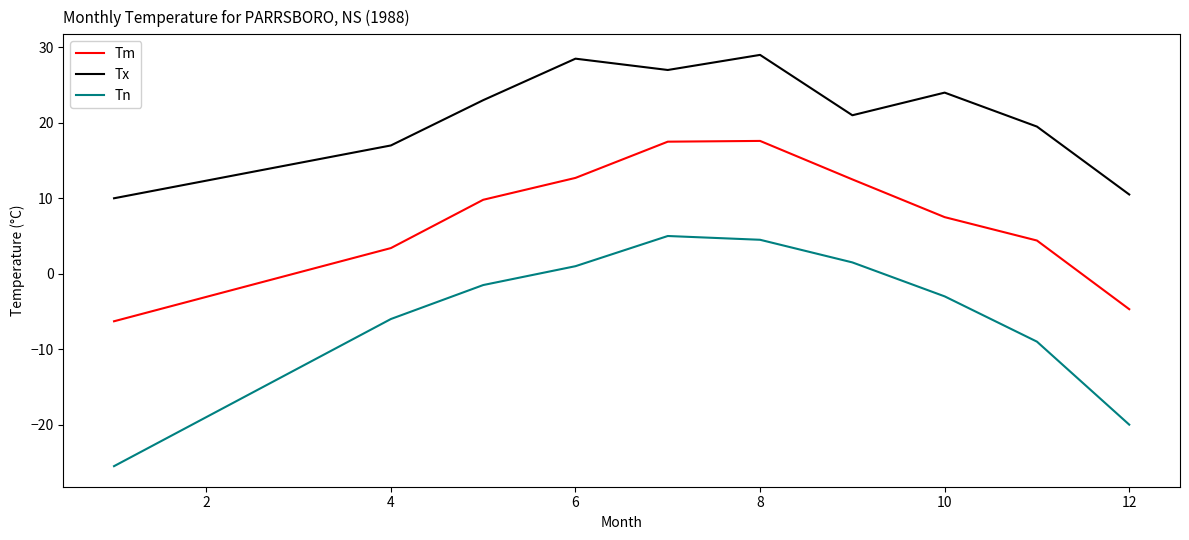

Which series has the largest range (max minus min)?

Tn